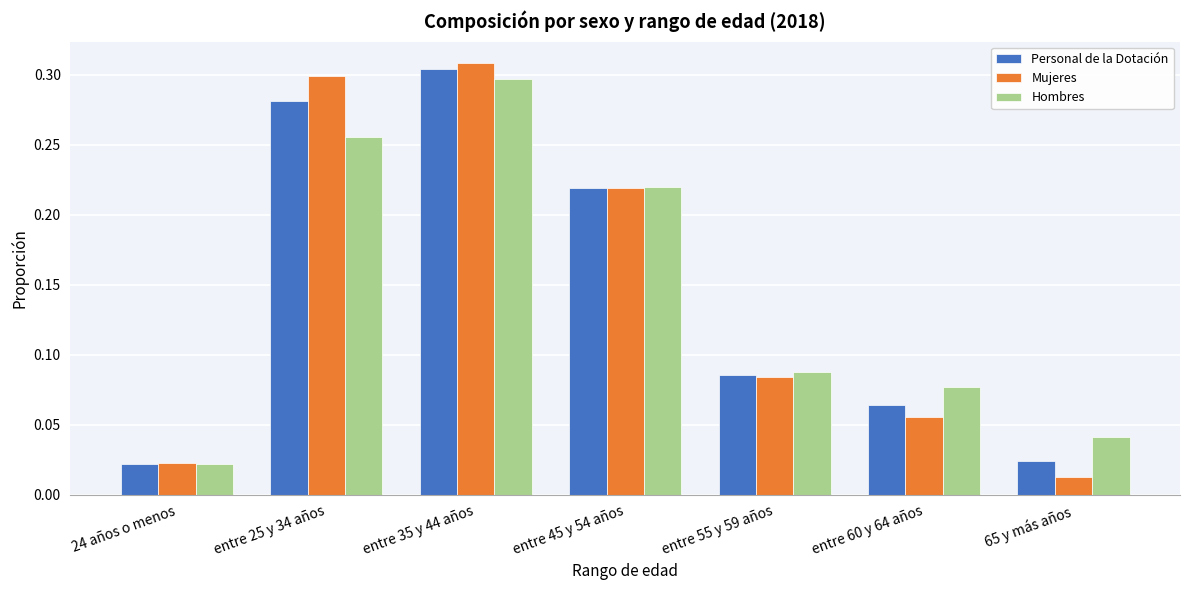

Rank the categories by Hombres value from lowest to highest.

24 años o menos, 65 y más años, entre 60 y 64 años, entre 55 y 59 años, entre 45 y 54 años, entre 25 y 34 años, entre 35 y 44 años